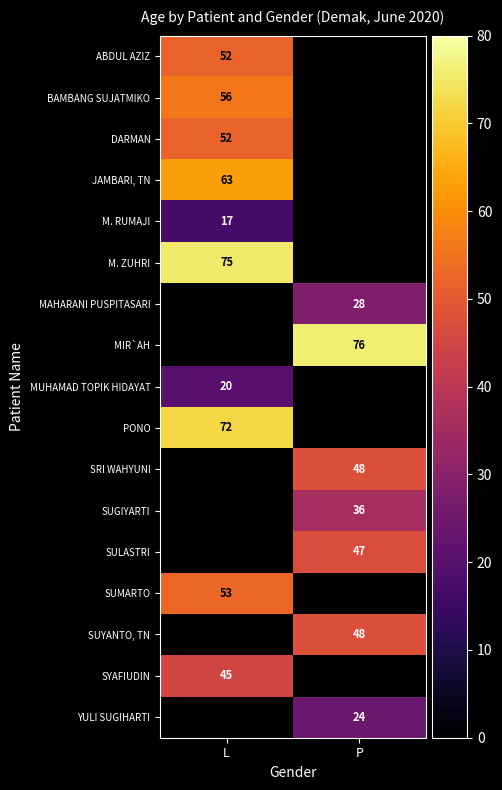

True or false: BAMBANG SUJATMIKO has a value of 91 at L.

False